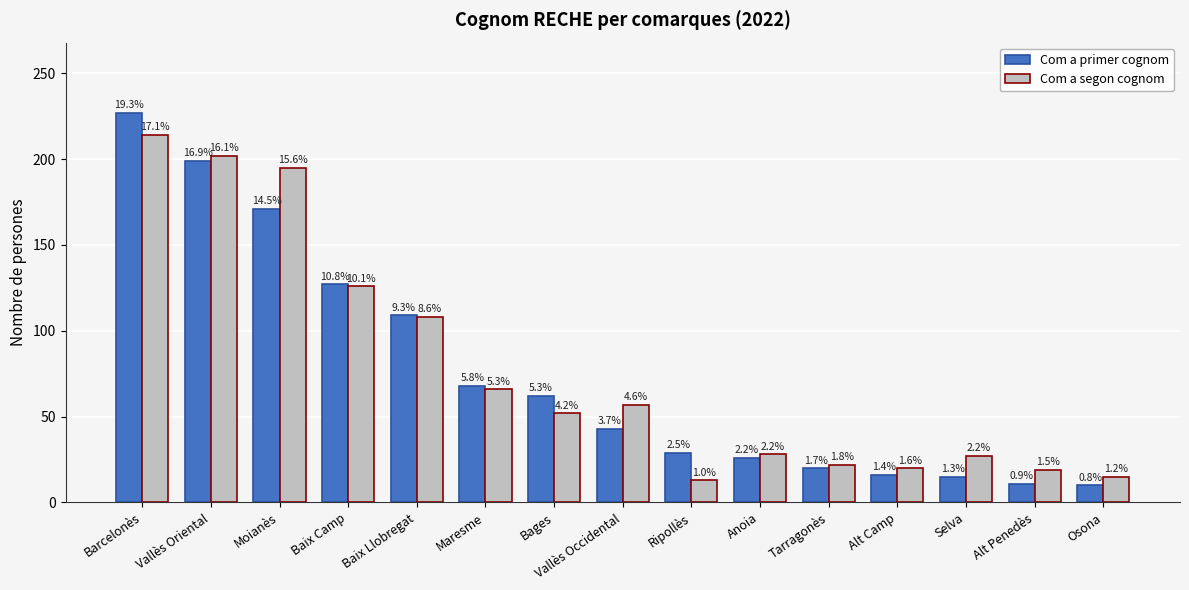

Where does the Com a primer cognom series first go above 43?

Barcelonès